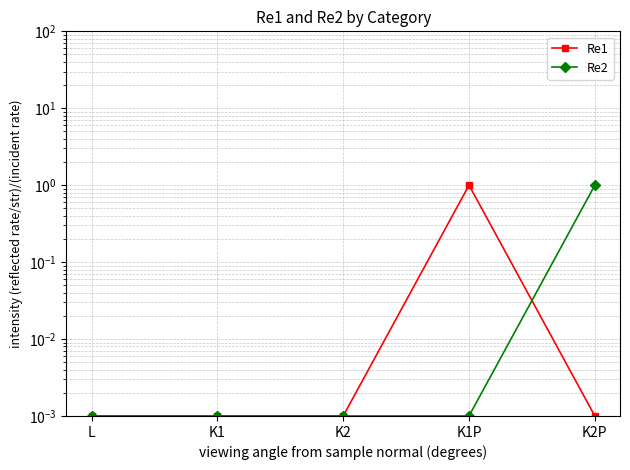

Which series has the largest total across all categories?

Re1